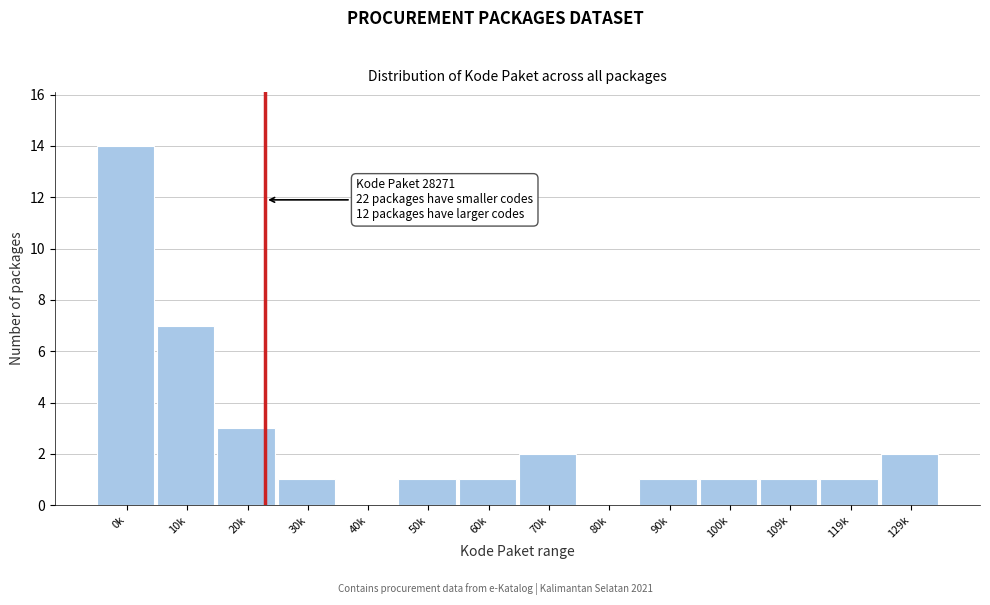

Reading right to left, extract all data points from this chart.

129k=2	119k=1	109k=1	100k=1	90k=1	80k=0	70k=2	60k=1	50k=1	40k=0	30k=1	20k=3	10k=7	0k=14